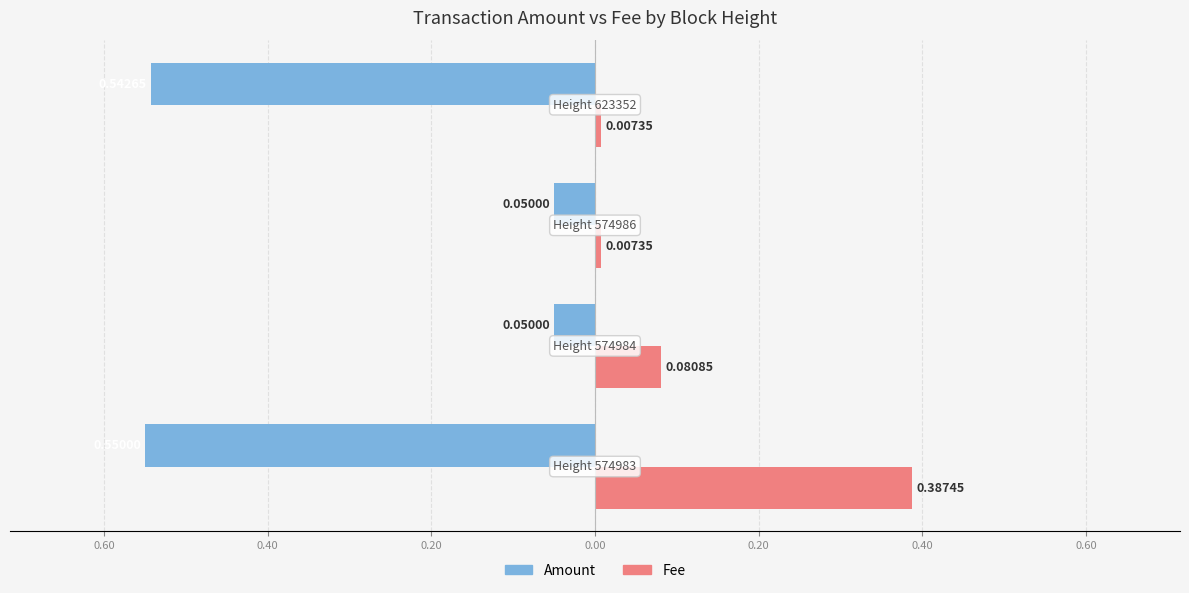

What are all the series names shown in the legend?

Amount, Fee